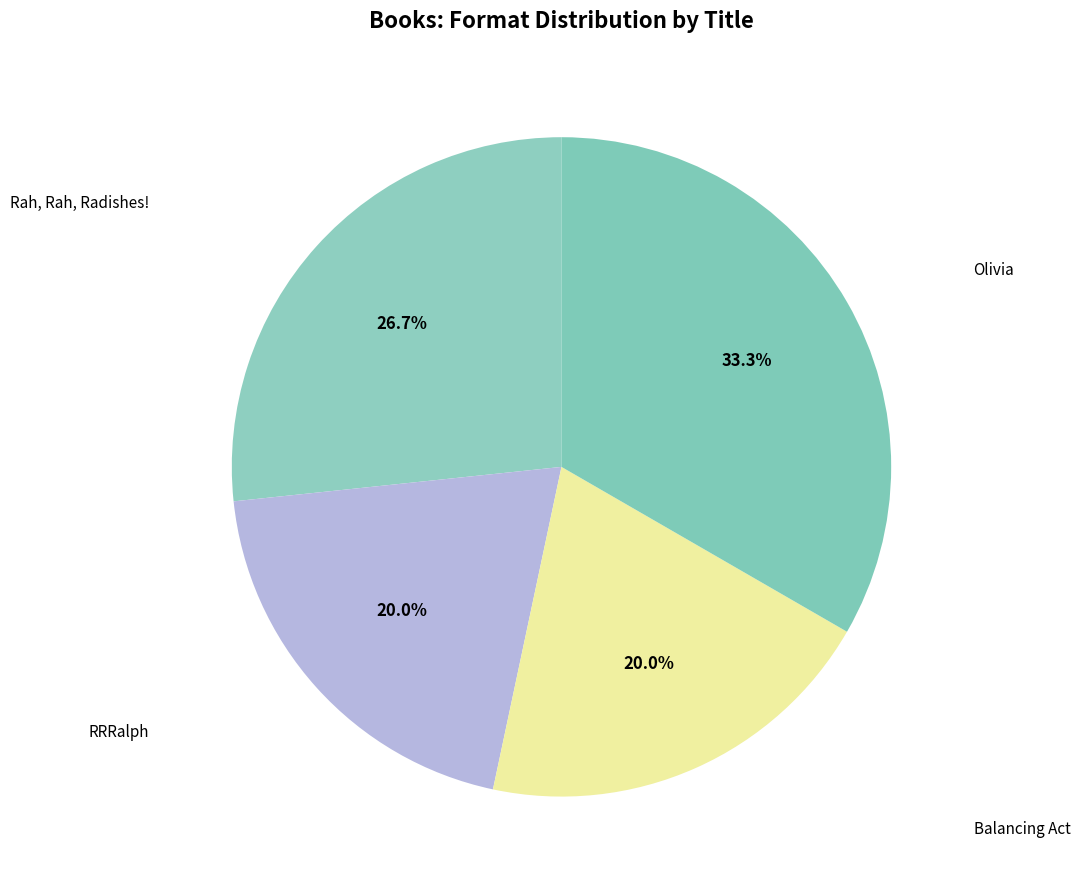

To the nearest percent, what is the difference between the largest and smallest slice percentages?

13%